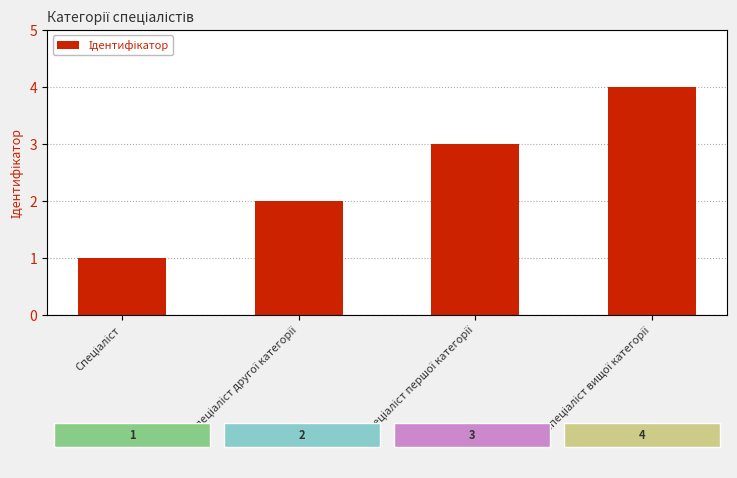

What is the difference between the maximum and minimum values?

3